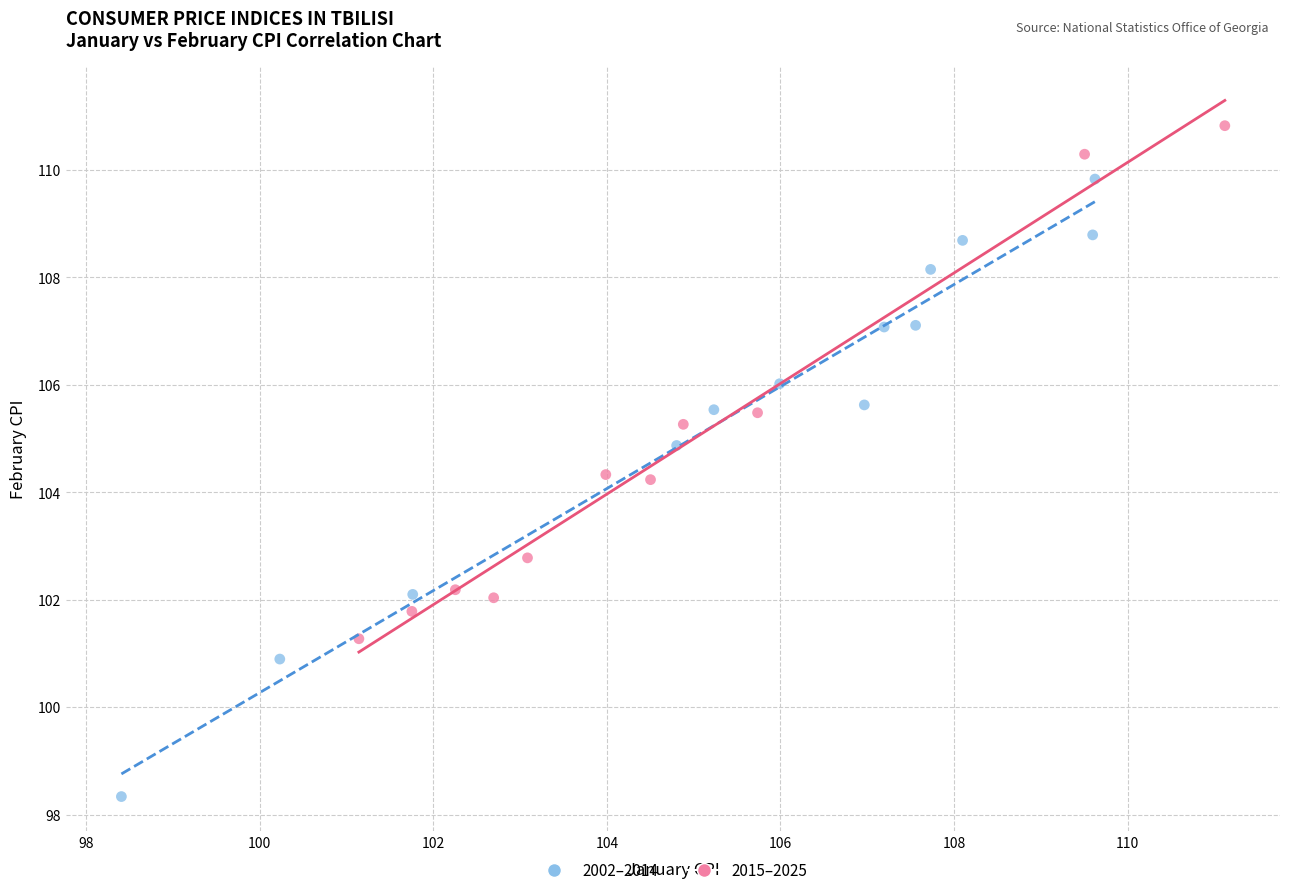

Which series reaches the minimum Y coordinate?

2002–2014